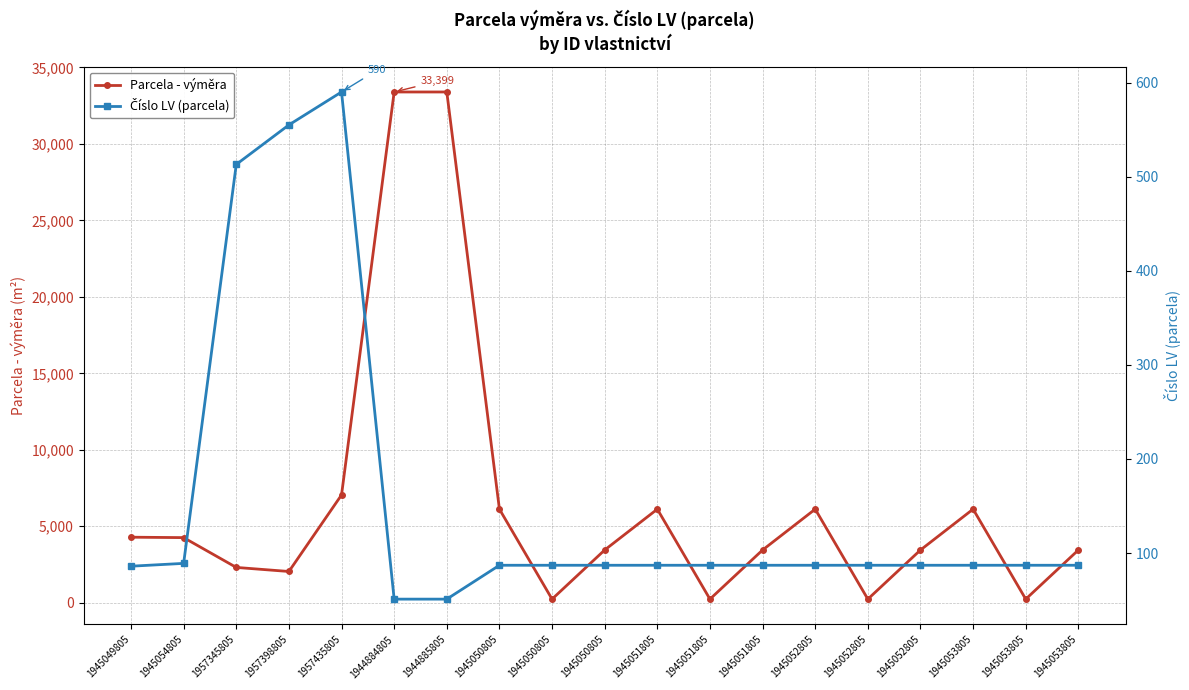

What is the label of the 14th point from the left?

1945052805